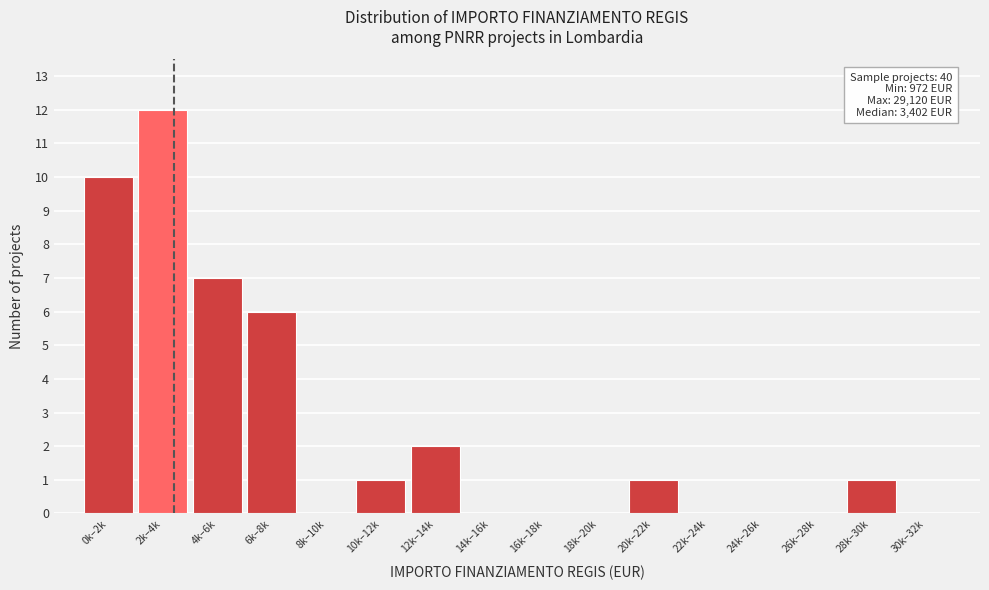

Reading right to left, what are all the values shown in this chart?

30k–32k=0	28k–30k=1	26k–28k=0	24k–26k=0	22k–24k=0	20k–22k=1	18k–20k=0	16k–18k=0	14k–16k=0	12k–14k=2	10k–12k=1	8k–10k=0	6k–8k=6	4k–6k=7	2k–4k=12	0k–2k=10